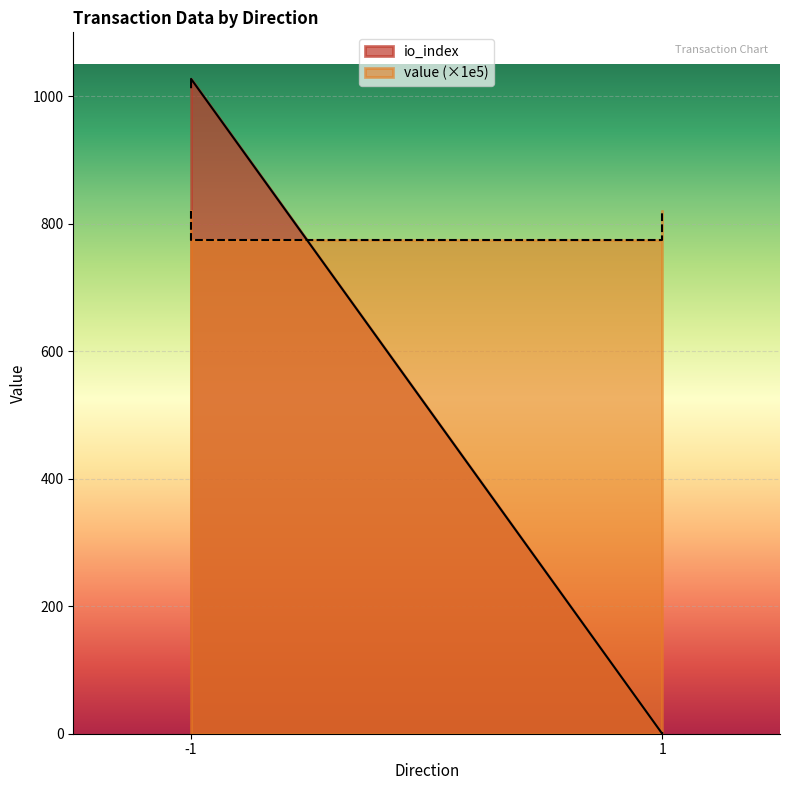

List the series in order of their peak value, lowest first.

value, io_index